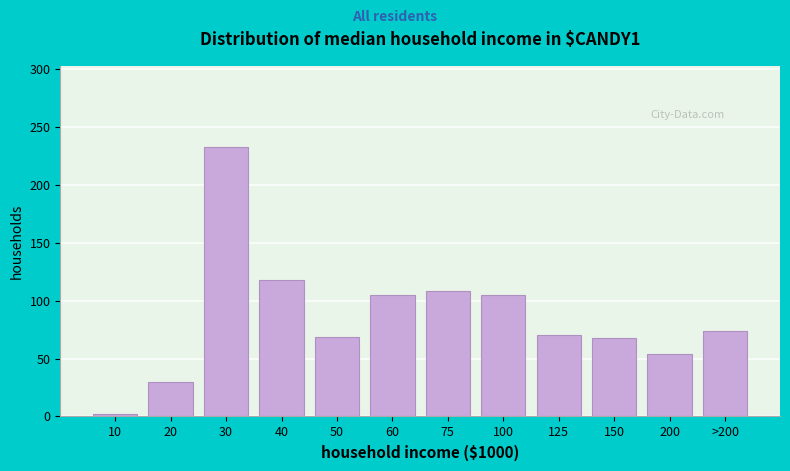

What value does the data have at 50, to the nearest 50?

50